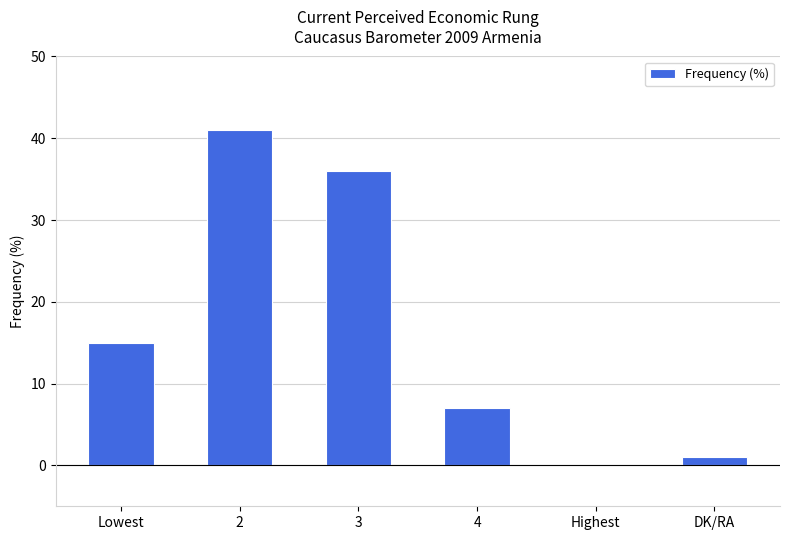

Reading right to left, extract all data points from this chart.

DK/RA=1	Highest=0	4=7	3=36	2=41	Lowest=15